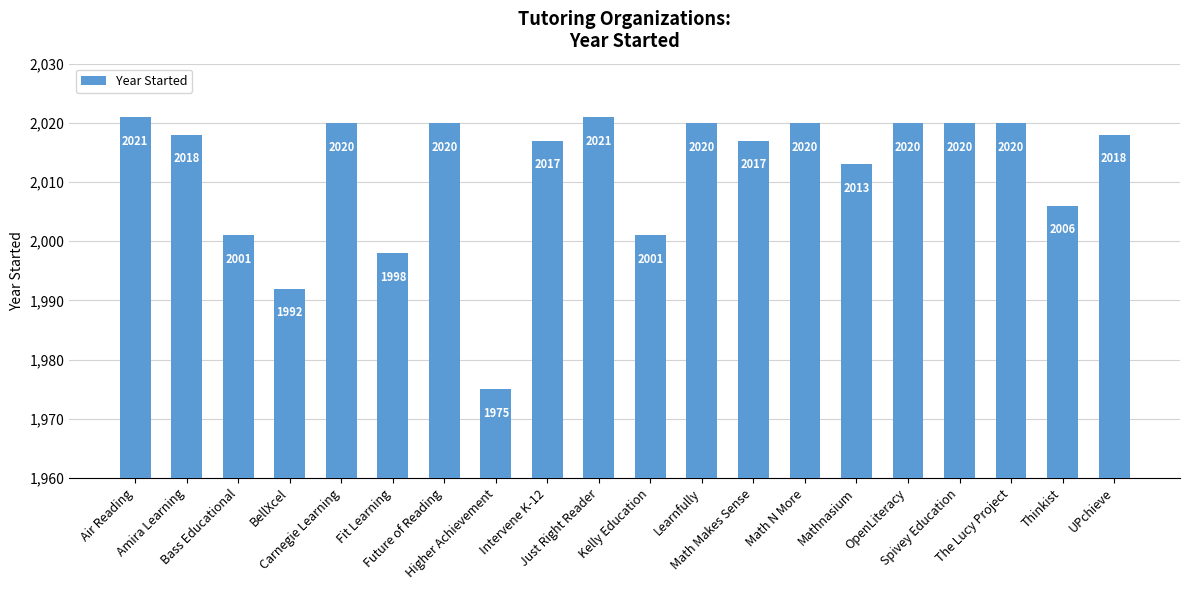

At which label is the value closest to 1998?

Fit Learning